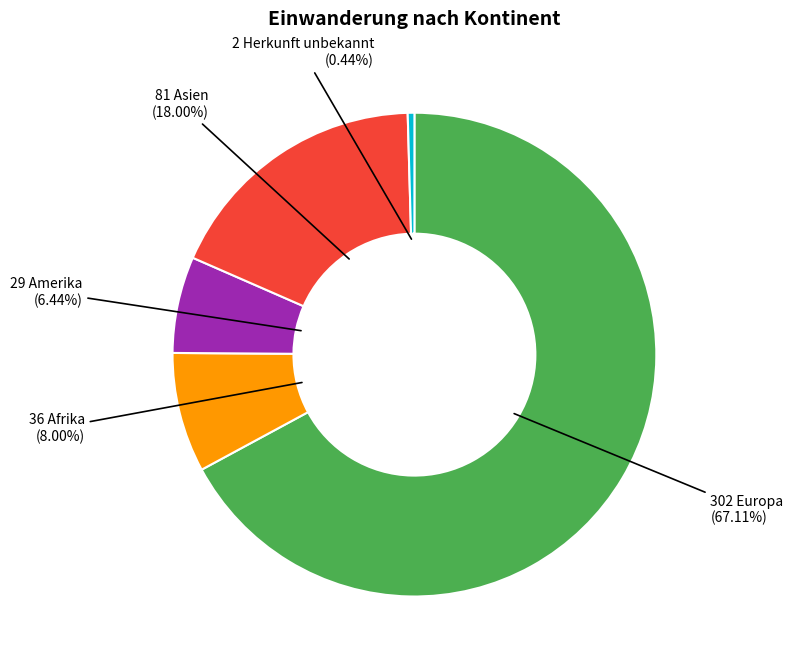

Is there any slice that represents more than half of the pie?

Yes